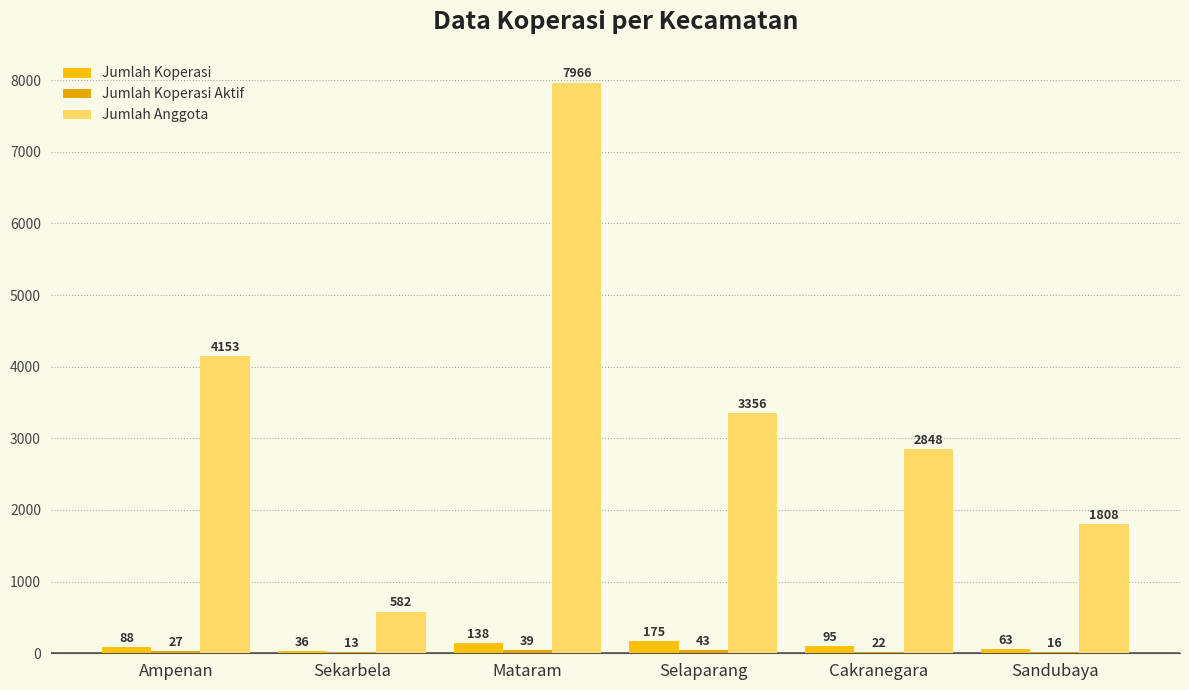

Does the chart contain stacked bars?

No